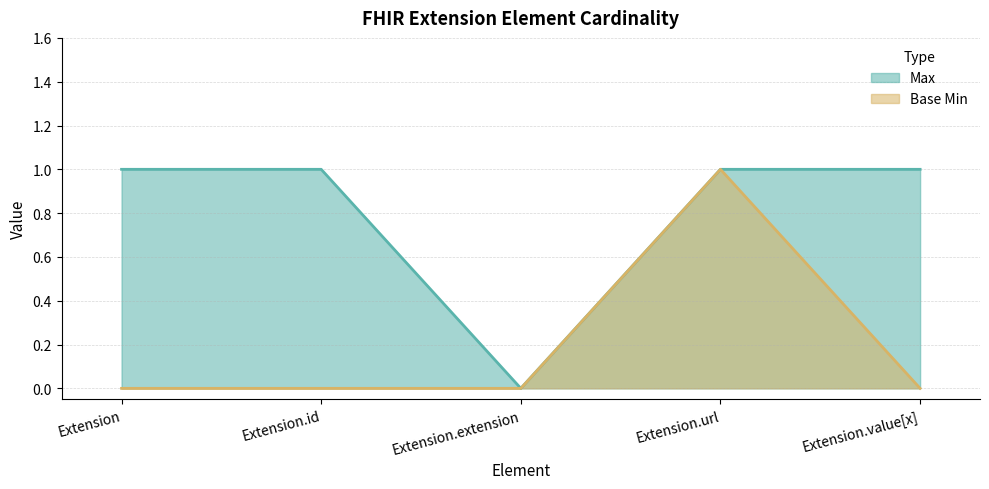

At which category does Base Min reach its first local peak?

Extension.url